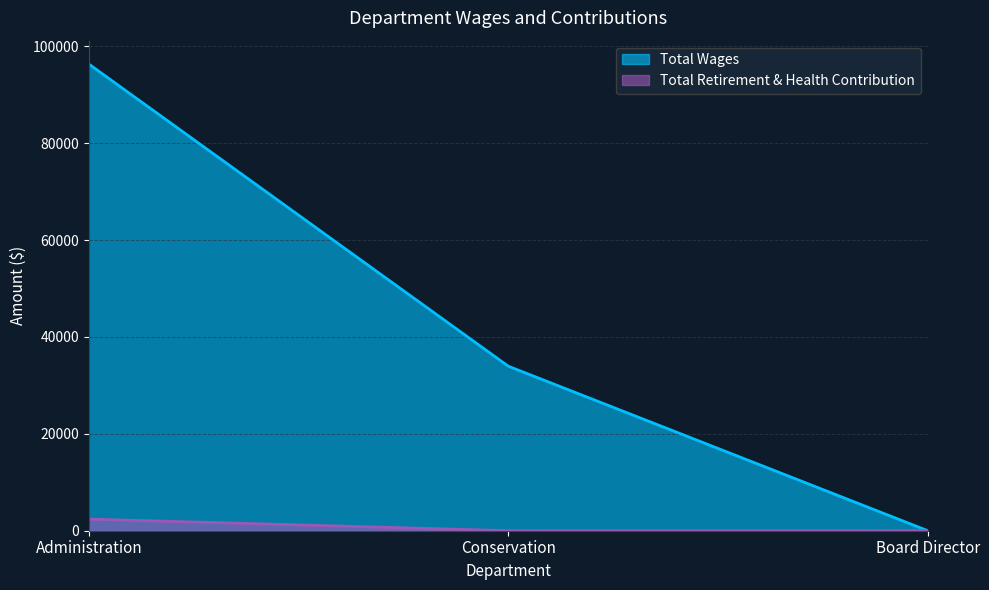

At Conservation, list the series in order from smallest to largest.

Total Retirement & Health Contribution, Total Wages